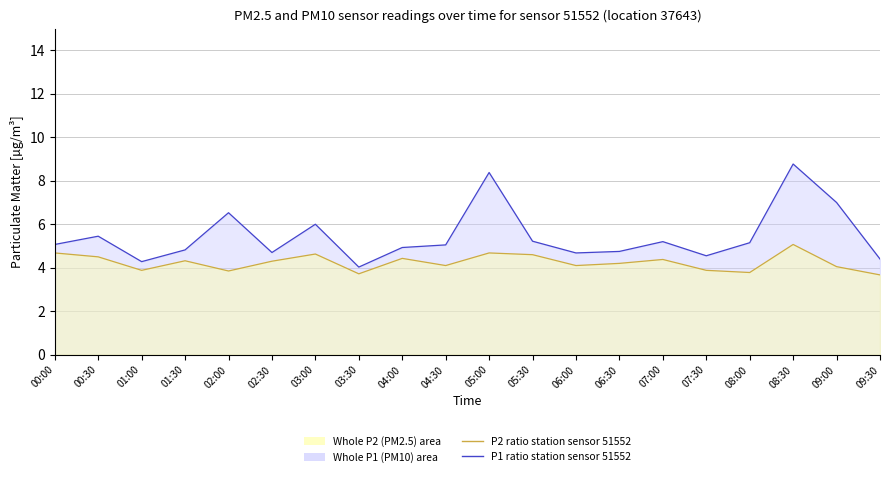

Does the chart have visible grid lines?

Yes